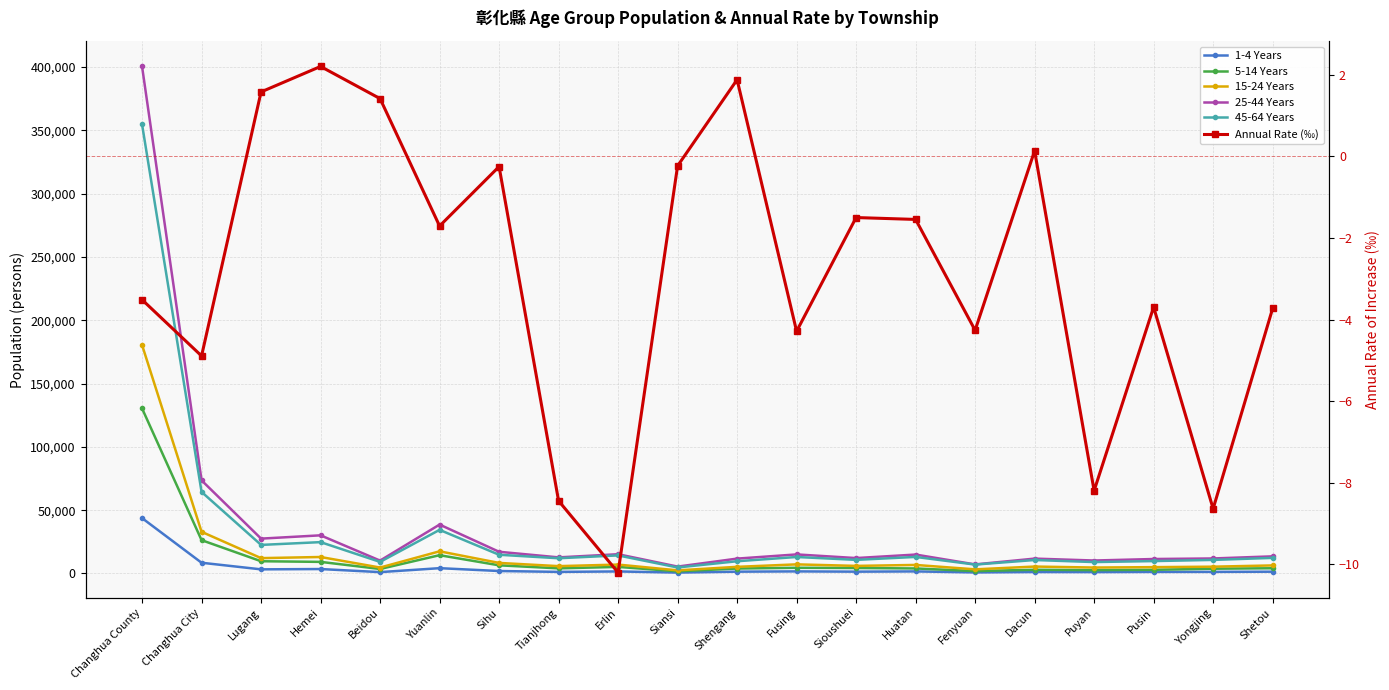

List the labels in order of 15-24 Years value, largest first.

Changhua County, Changhua City, Yuanlin, Hemei, Lugang, Sihu, Fusing, Erlin, Huatan, Shetou, Sioushuei, Tianjhong, Dacun, Yongjing, Shengang, Pusin, Puyan, Beidou, Fenyuan, Siansi